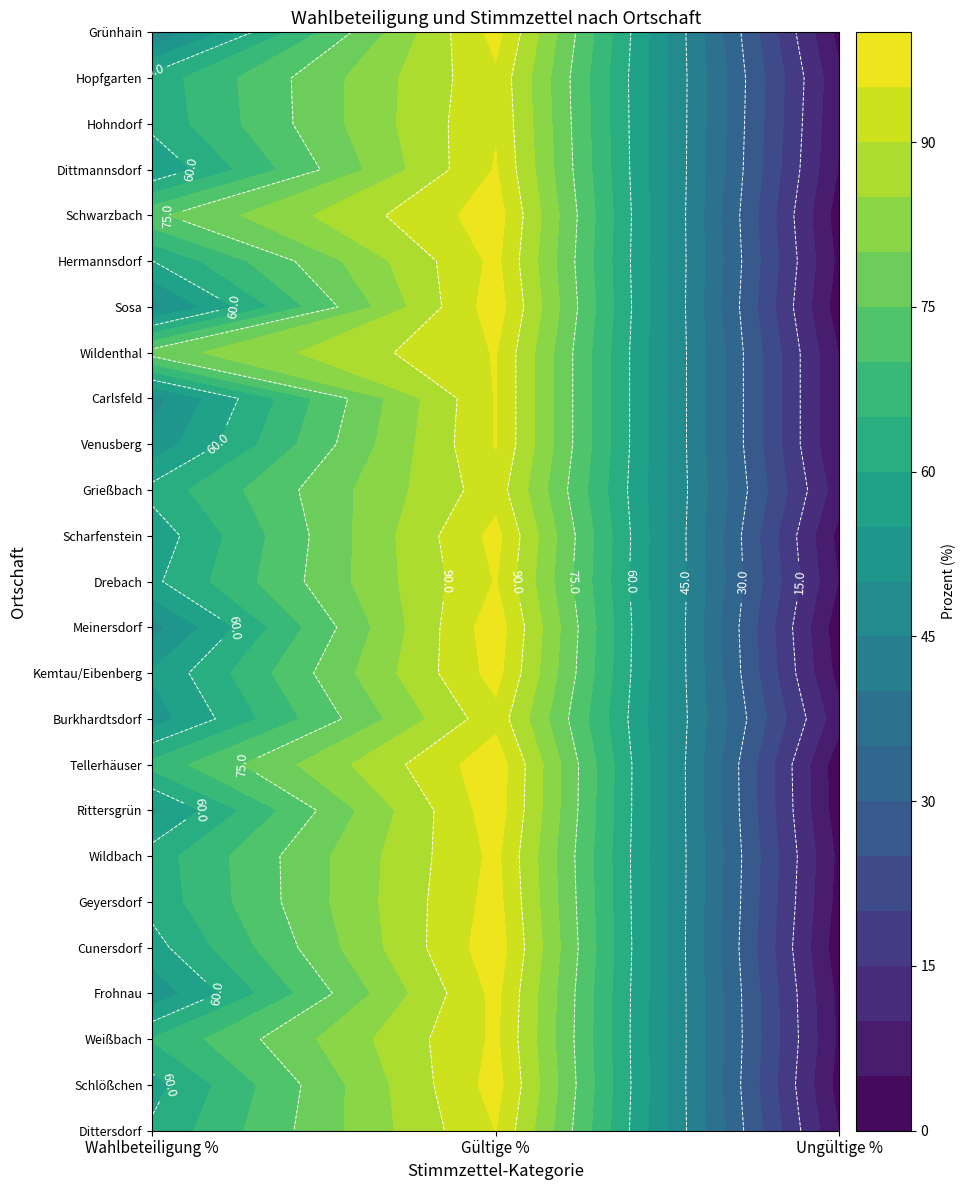

What is the maximum value for Meinersdorf?

98.1